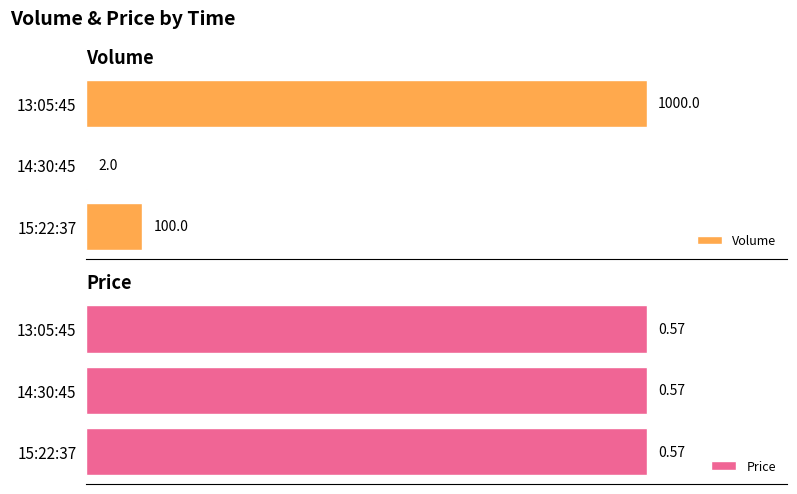

At which label is Volume closest to 501?

15:22:37